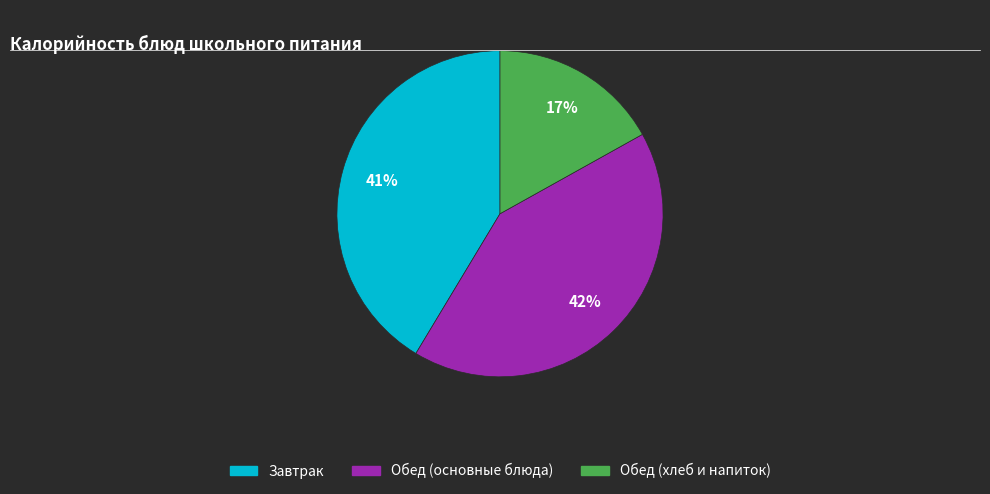

To the nearest percent, what is the average slice percentage?

33%